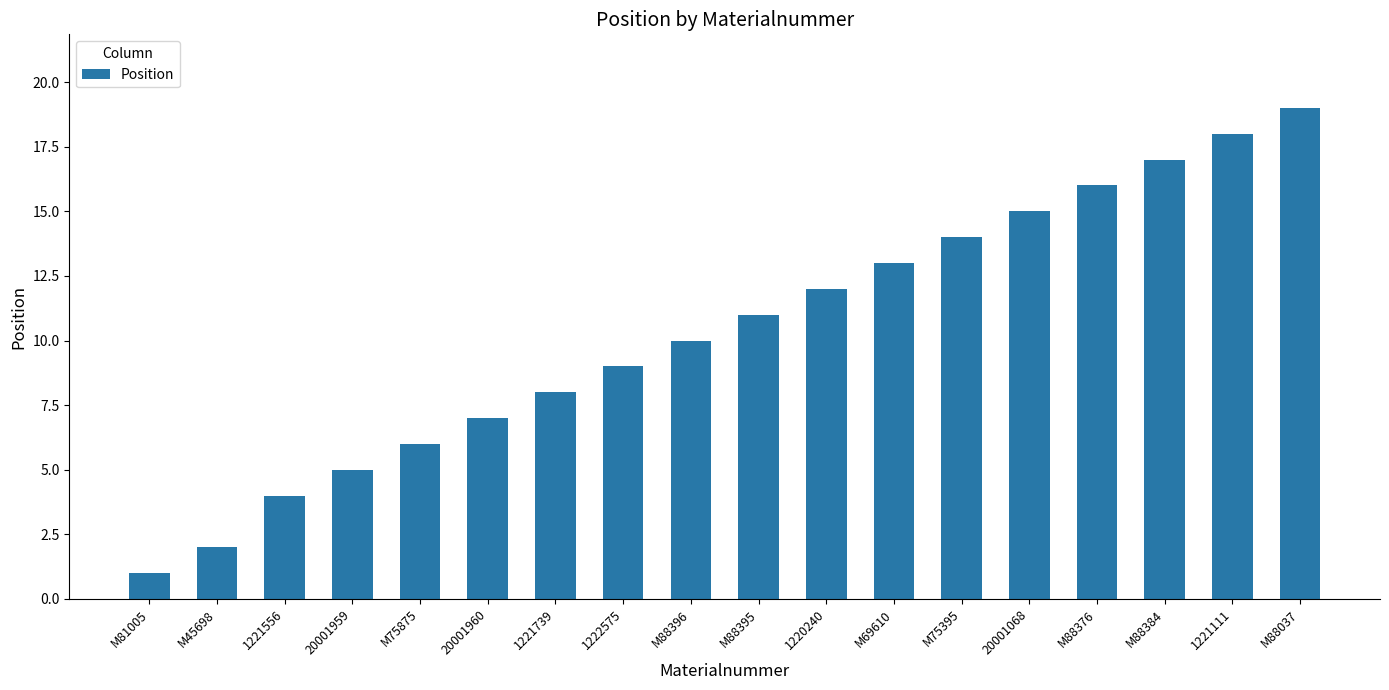

What is the difference between the values at M88384 and 1221556?

13